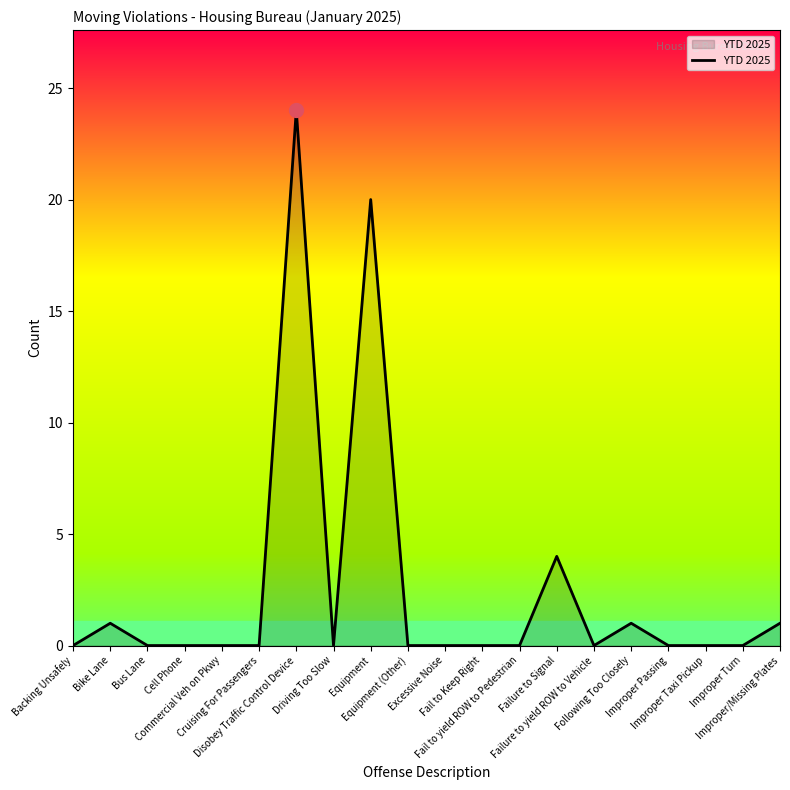

What is the greatest value displayed?

24